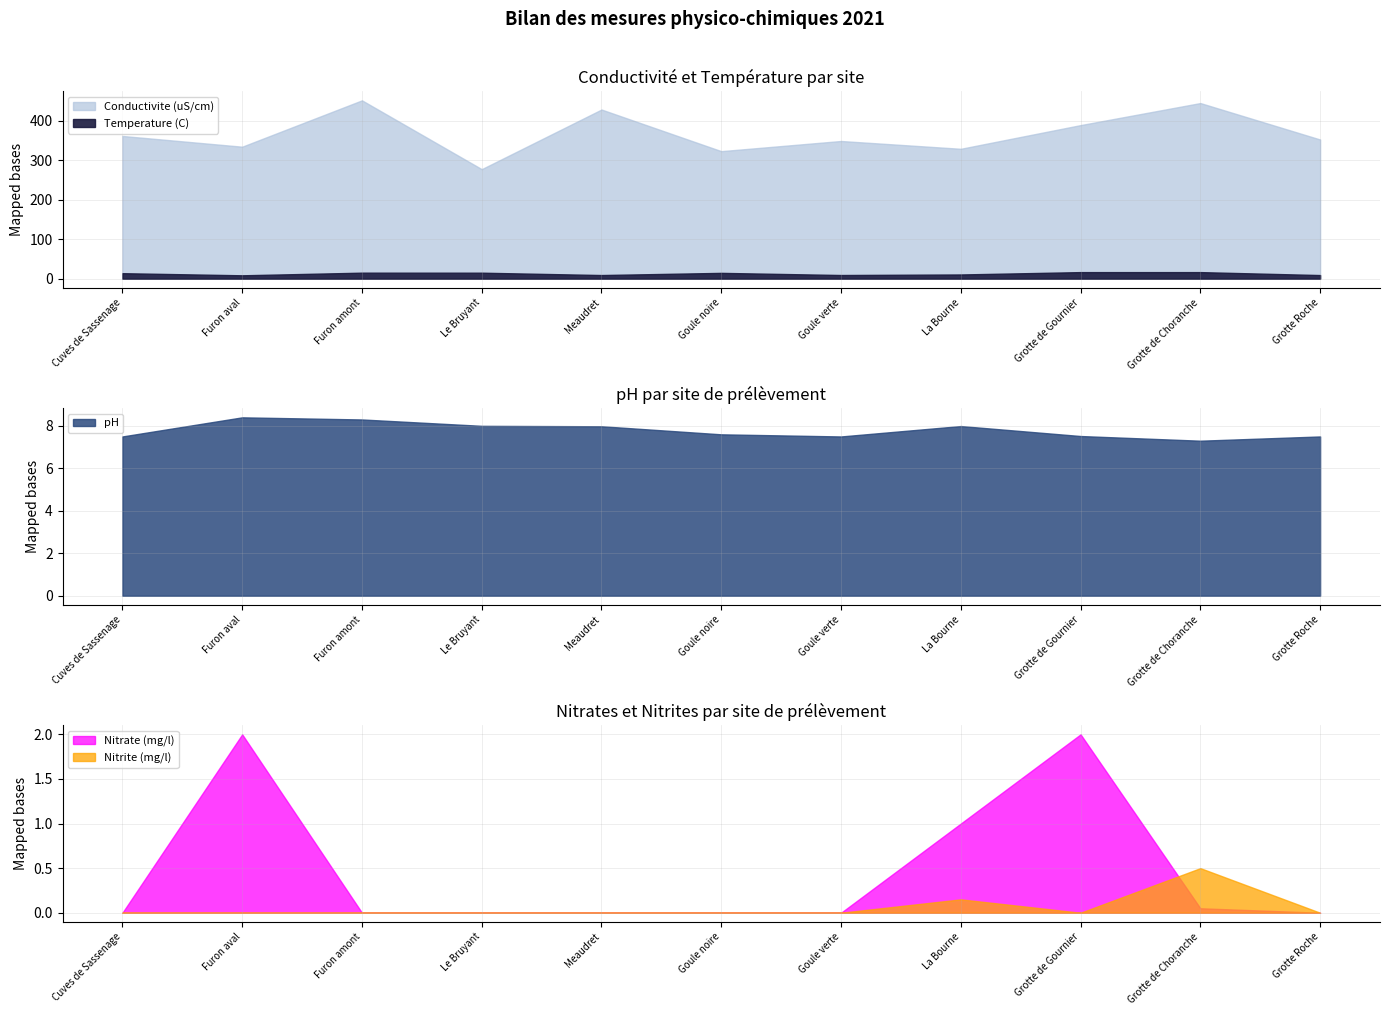

At which category is the sum across all series the highest?

Furon amont